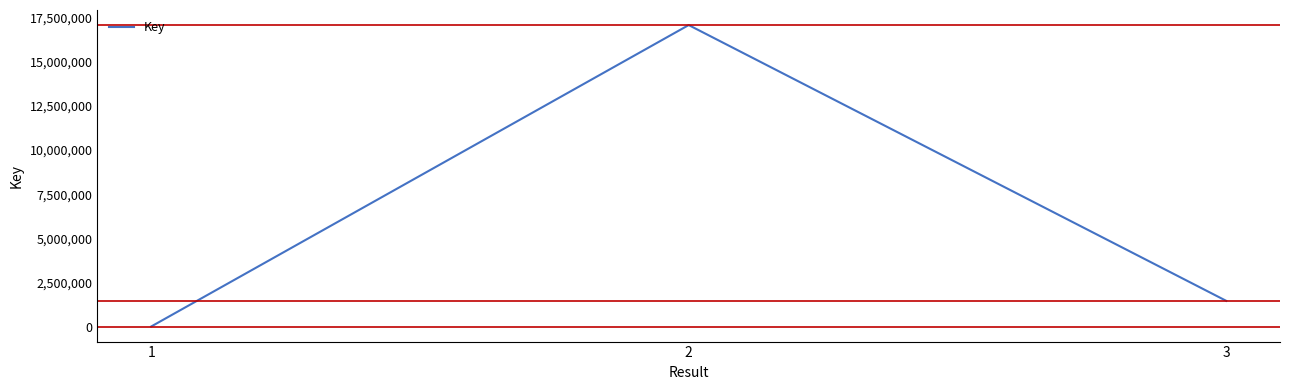

What is the maximum value shown in the chart?

17074546